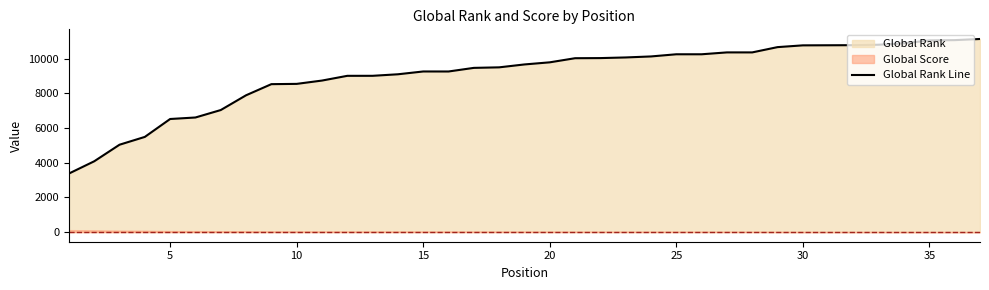

What is the minimum value for Global Rank Line?

3372